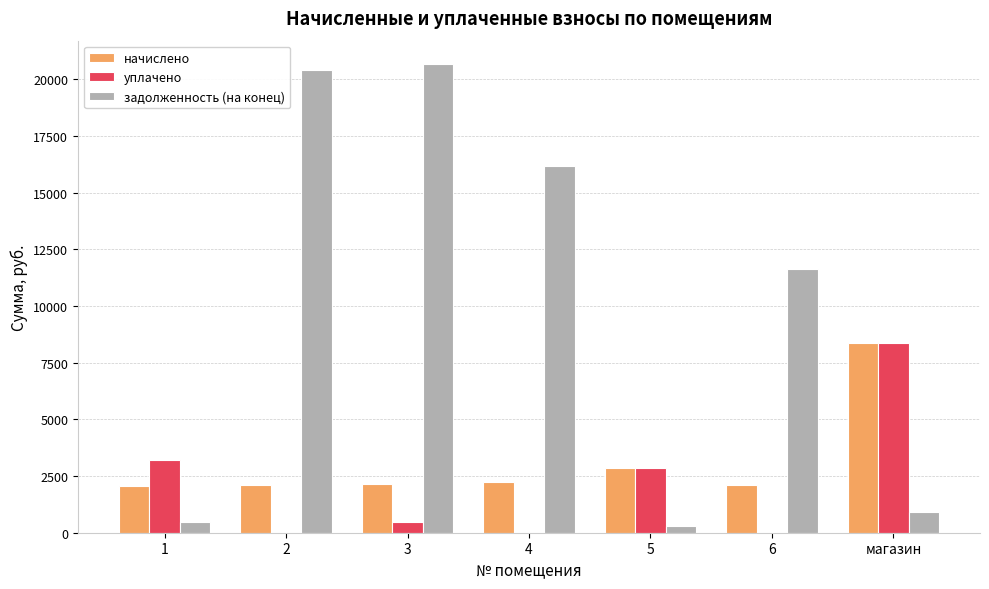

The value of задолженность (на конец) at 2 is 20422.0. True or false?

True